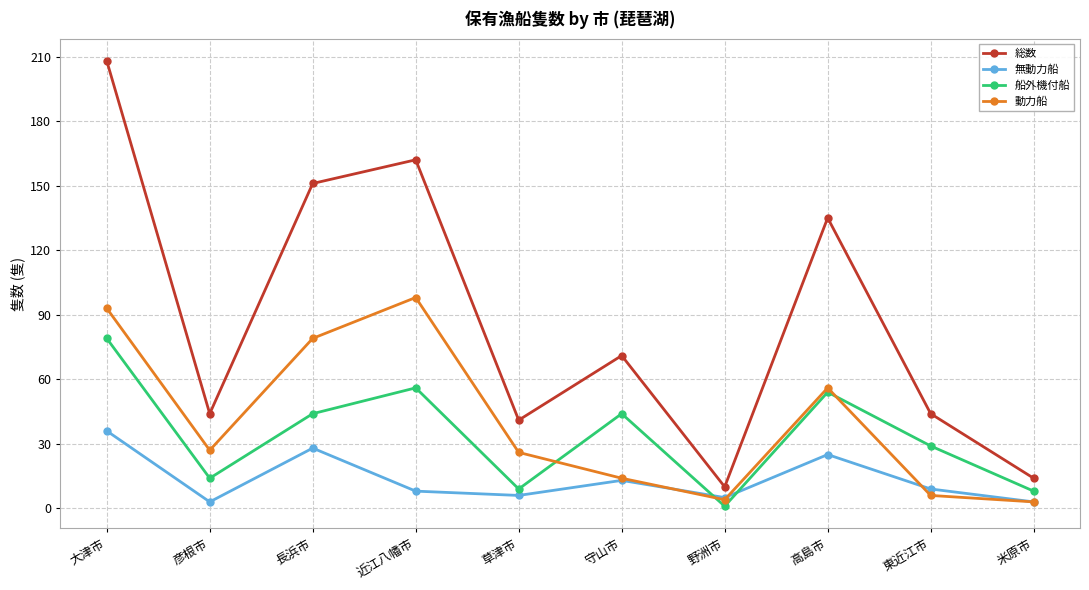

Where is the first local maximum for 動力船?

近江八幡市